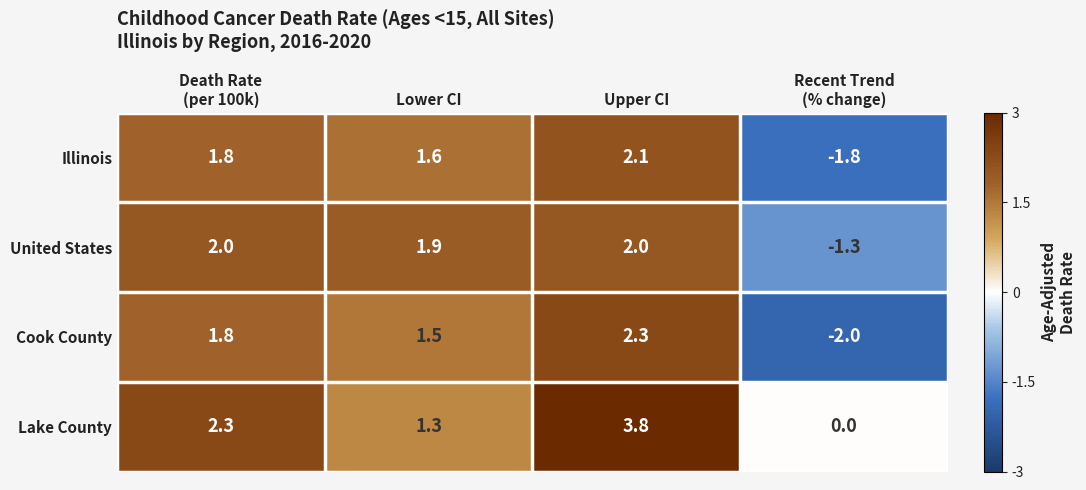

How many series are shown in this chart?

4